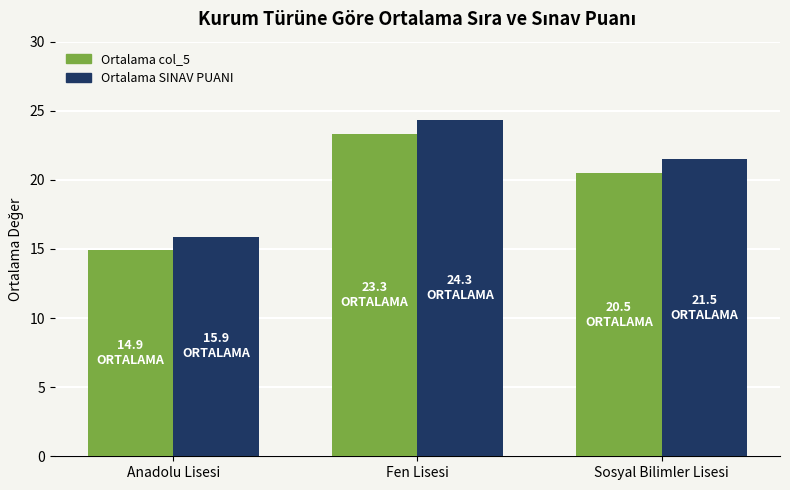

Reading right to left, list all the values displayed in this chart.

Ortalama col_5: Sosyal Bilimler Lisesi=20.5	Fen Lisesi=23.3	Anadolu Lisesi=14.9
Ortalama SINAV PUANI: Sosyal Bilimler Lisesi=21.5	Fen Lisesi=24.3	Anadolu Lisesi=15.9